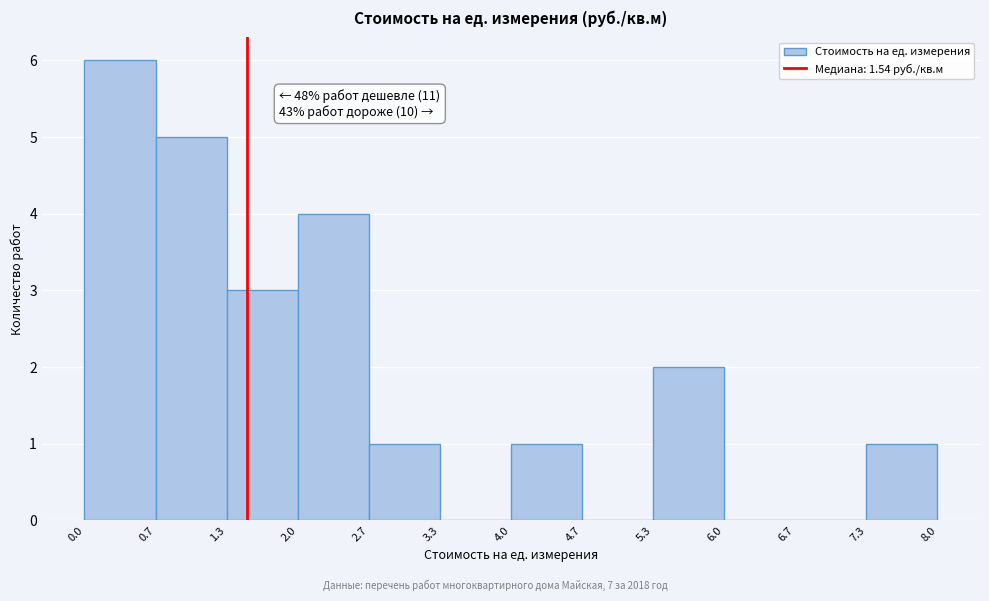

Over which range of the x-axis is the bar tallest?

0.0 to 0.7